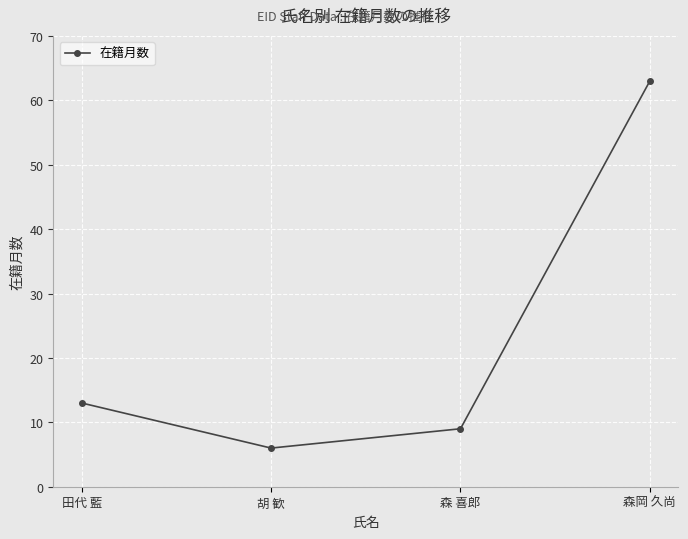

Reading right to left, transcribe all the data shown in this chart.

森岡 久尚=63	森 喜郎=9	胡 歓=6	田代 藍=13